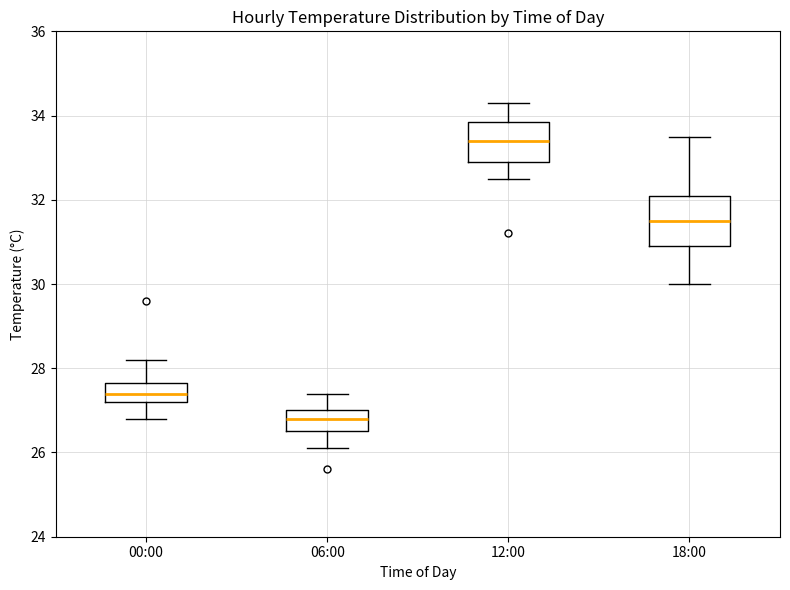

Reading left to right, read every box against the y-axis: the position of its median line, the range the box covers, and the ends of its whiskers. The values are not printed on the chart, so give them approximately, as read against the axis.

00:00: median 27.4, box 27.2 to 27.6, whiskers 26.8 to 28.2
06:00: median 26.8, box 26.6 to 27.0, whiskers 26.2 to 27.4
12:00: median 33.4, box 33.0 to 33.8, whiskers 32.6 to 34.4
18:00: median 31.6, box 31.0 to 32.2, whiskers 30.0 to 33.6